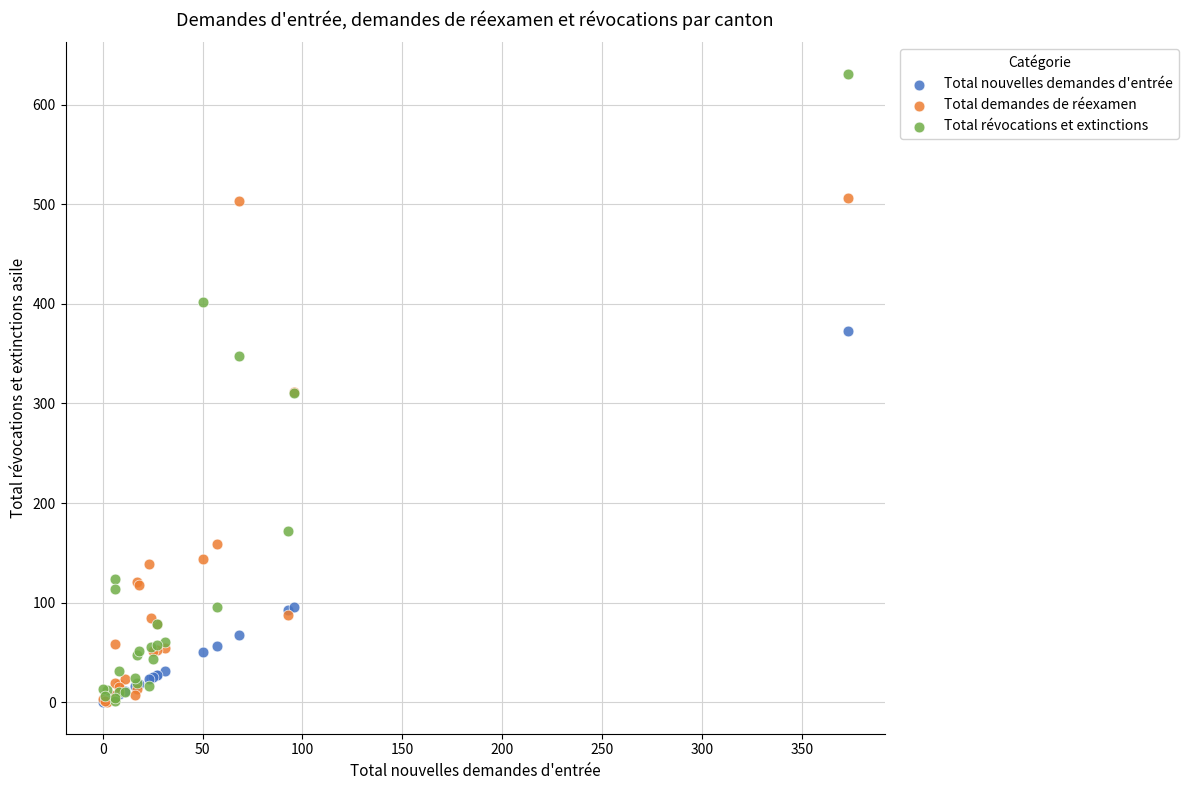

In the Total nouvelles demandes d'entrée series, what Y value is closest to 186?

96